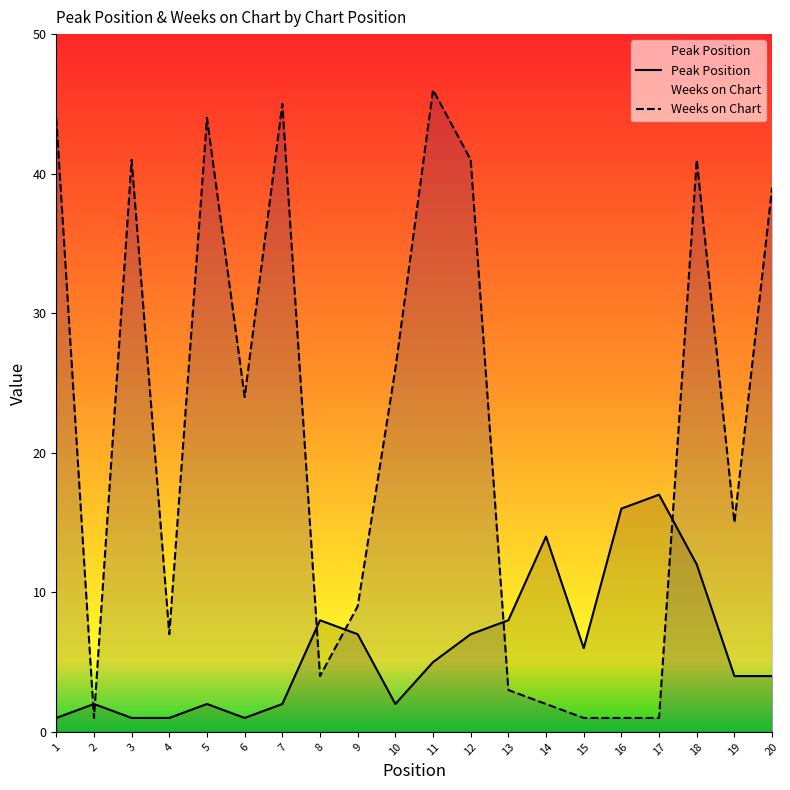

In Peak Position, how many points are lower than both neighbors (excluding endpoints)?

3